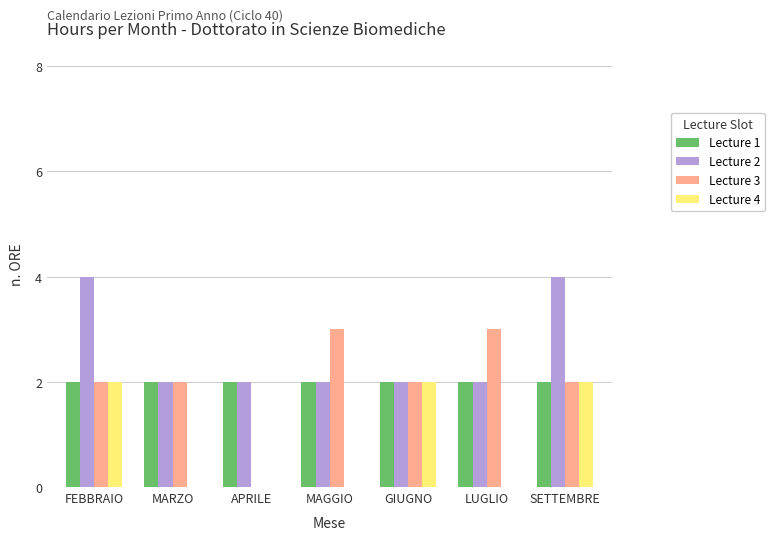

True or false: Lecture 1 has a value of 2 at APRILE.

True